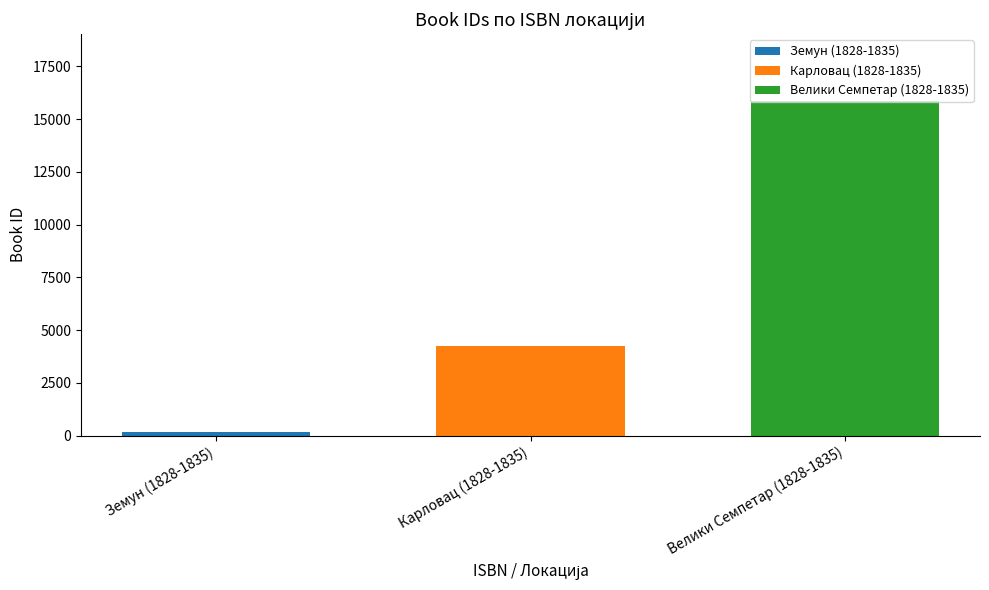

What is the minimum value for Велики Семпетар (1828-1835)?

15870